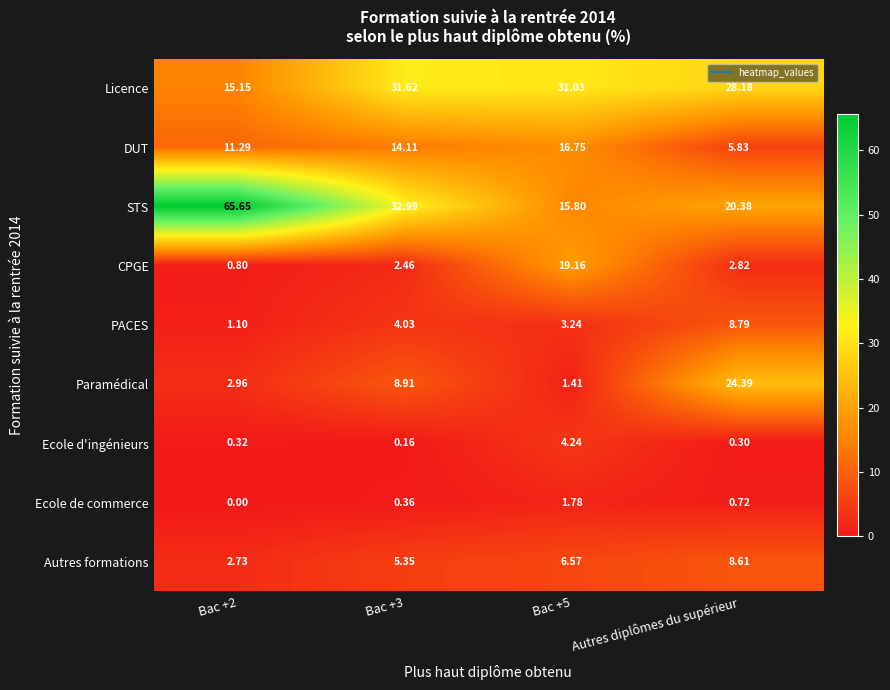

Is the value of Licence at Bac +5 greater than the value of Ecole de commerce at Bac +3?

Yes